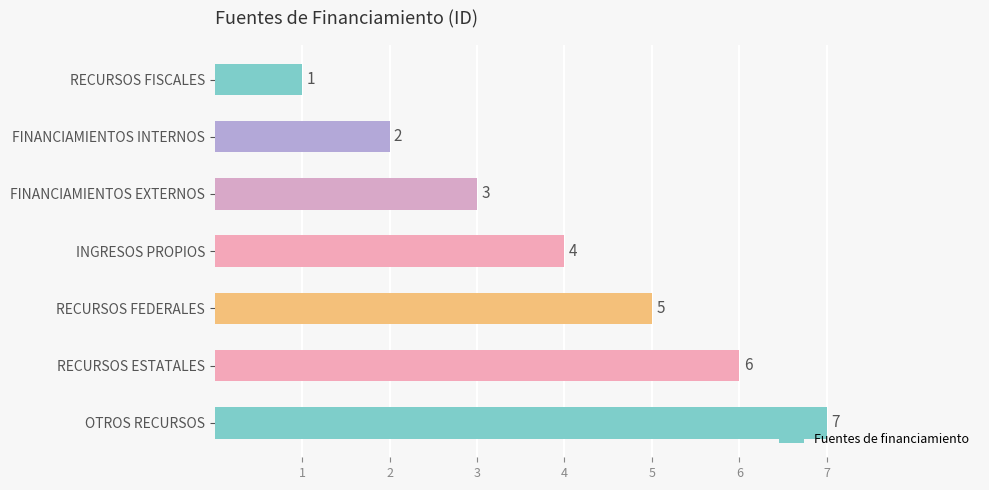

What is the smallest value displayed?

1